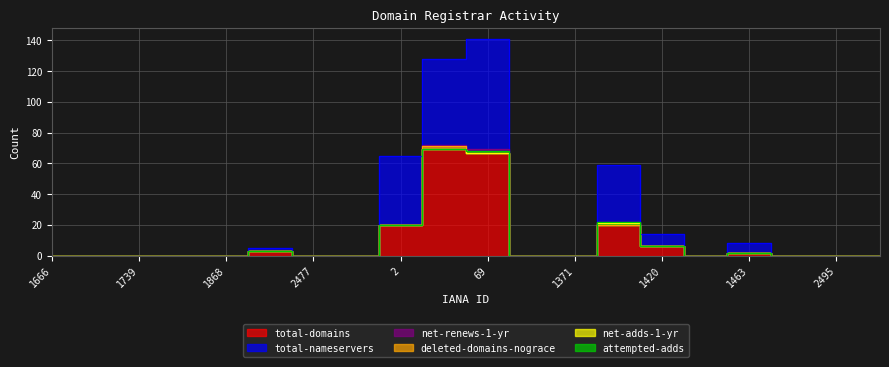

Which series has the largest total across all categories?

total-nameservers